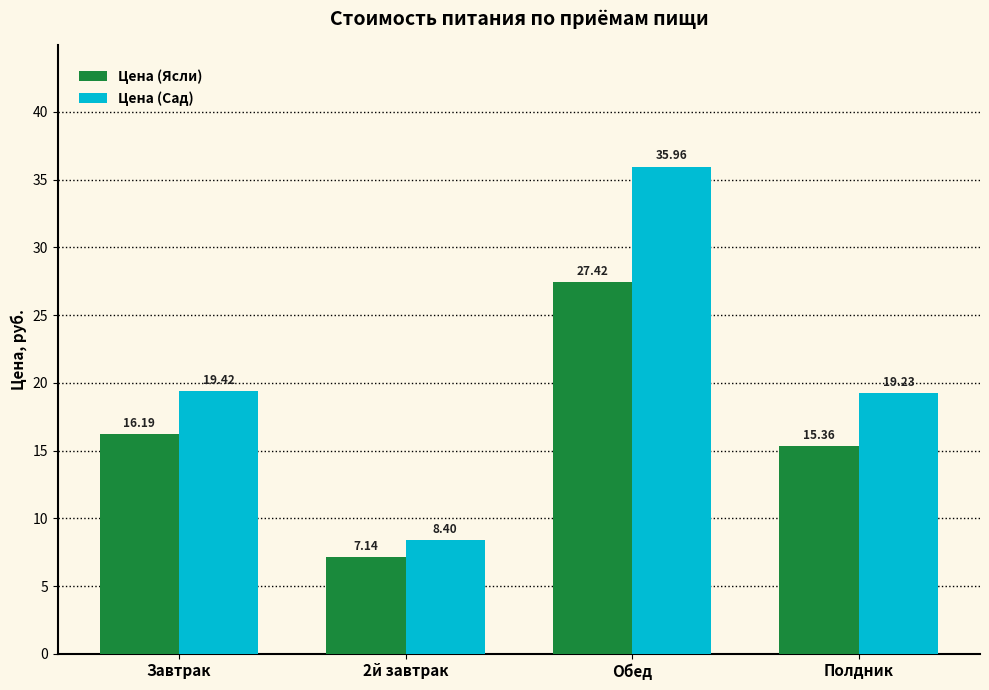

What is the sum of all Цена (Сад) values?

83.0